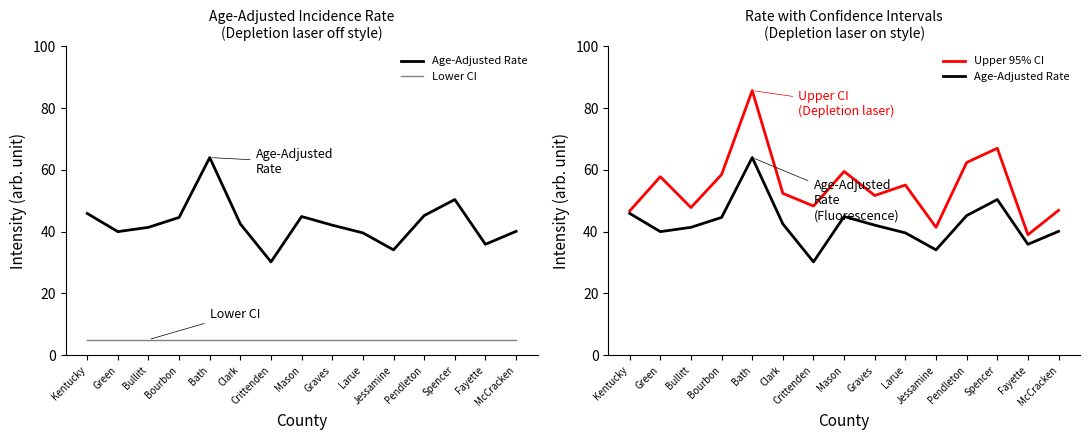

Reading right to left, transcribe all the data shown in this chart.

Age-Adjusted Rate: McCracken=40.1	Fayette=35.9	Spencer=50.4	Pendleton=45.2	Jessamine=34.1	Larue=39.6	Graves=42.1	Mason=44.9	Crittenden=30.2	Clark=42.5	Bath=64.0	Bourbon=44.6	Bullitt=41.4	Green=40.0	Kentucky=45.9
Lower CI: McCracken=5.0	Fayette=5.0	Spencer=5.0	Pendleton=5.0	Jessamine=5.0	Larue=5.0	Graves=5.0	Mason=5.0	Crittenden=5.0	Clark=5.0	Bath=5.0	Bourbon=5.0	Bullitt=5.0	Green=5.0	Kentucky=5.0
Upper 95% CI: McCracken=46.9	Fayette=39.0	Spencer=67.0	Pendleton=62.4	Jessamine=41.4	Larue=55.1	Graves=51.7	Mason=59.5	Crittenden=48.3	Clark=52.4	Bath=85.7	Bourbon=58.5	Bullitt=47.8	Green=57.8	Kentucky=46.7